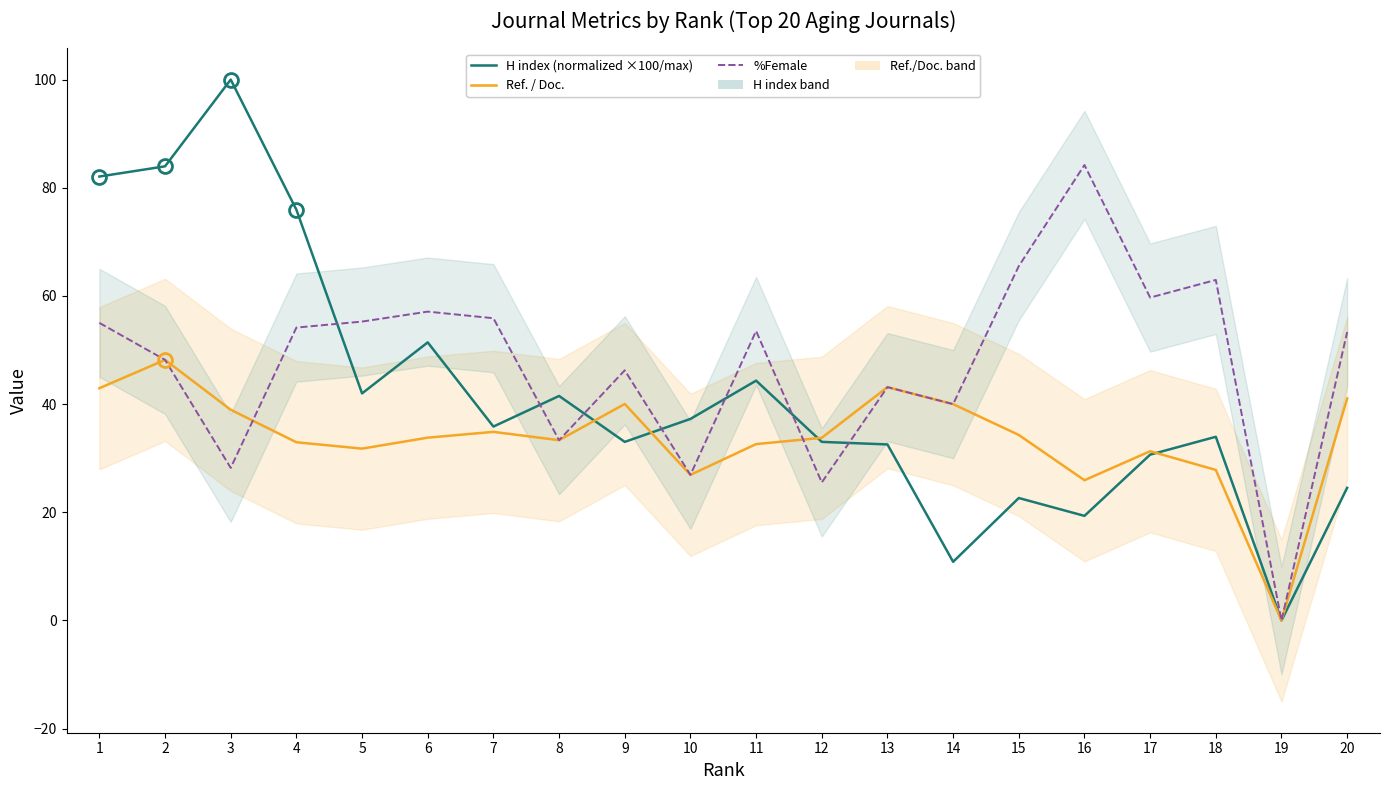

Which series changed the most between 17 and 20?

Ref. / Doc.